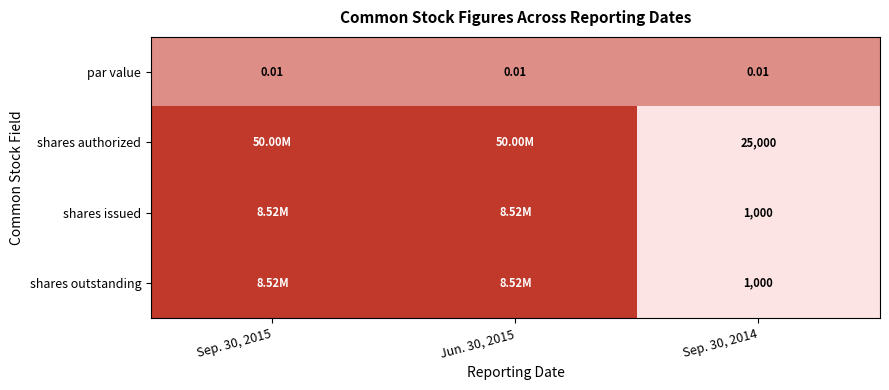

At which label is shares outstanding closest to 0?

Sep. 30, 2014